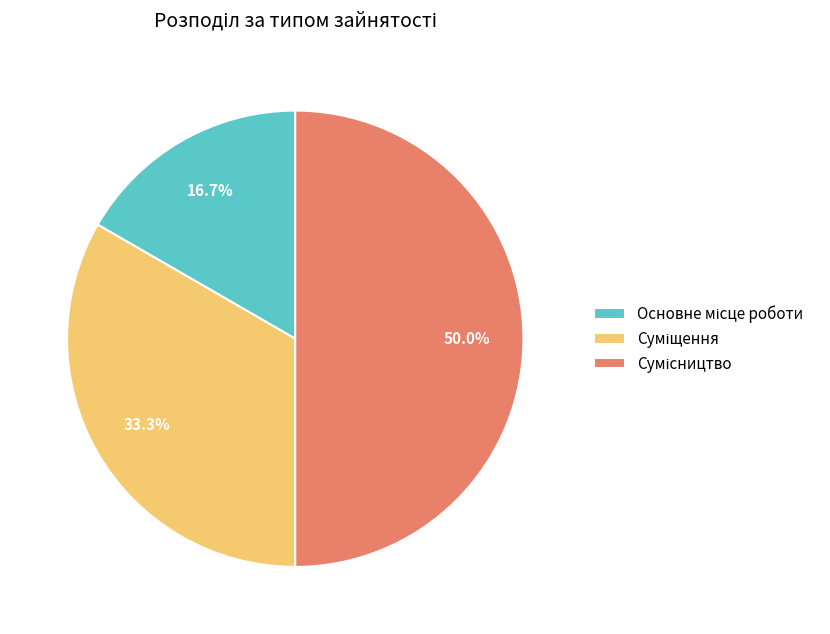

How many slices are in this pie chart?

3